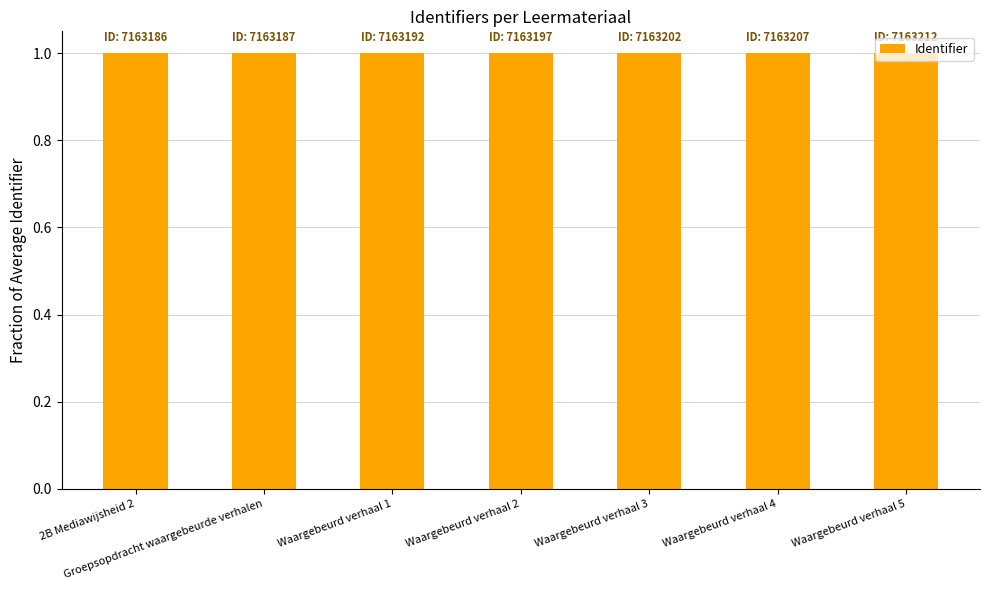

The chart shows a value of 0.2 at Waargebeurd verhaal 5. True or false?

False